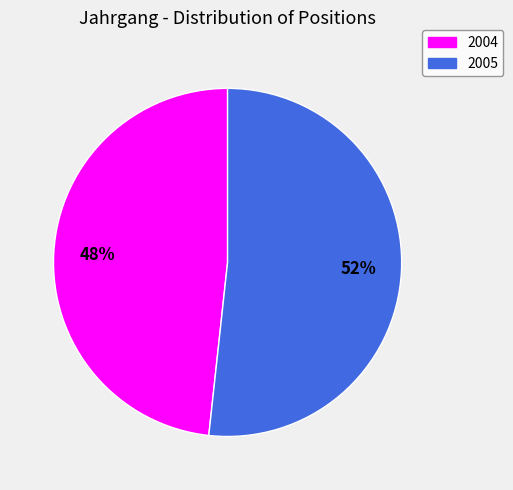

To the nearest percent, what percentage of the pie is 2004?

48%